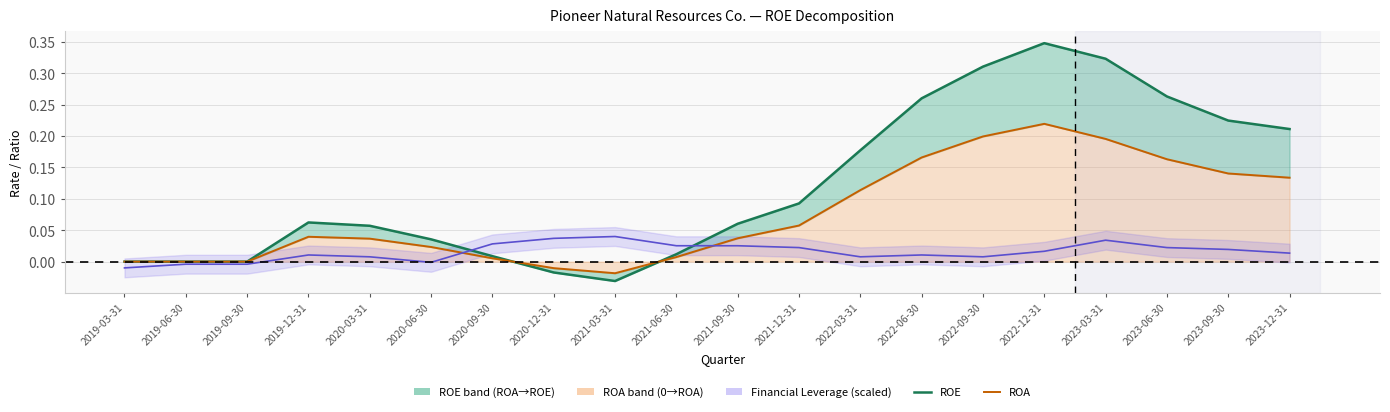

At which category does ROE reach its first local peak?

2019-12-31